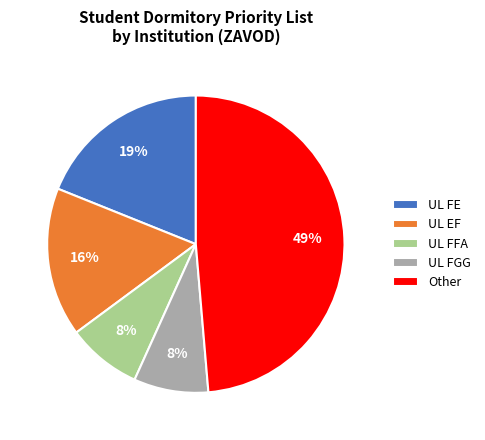

The UL EF slice represents 8% of the pie. True or false?

False